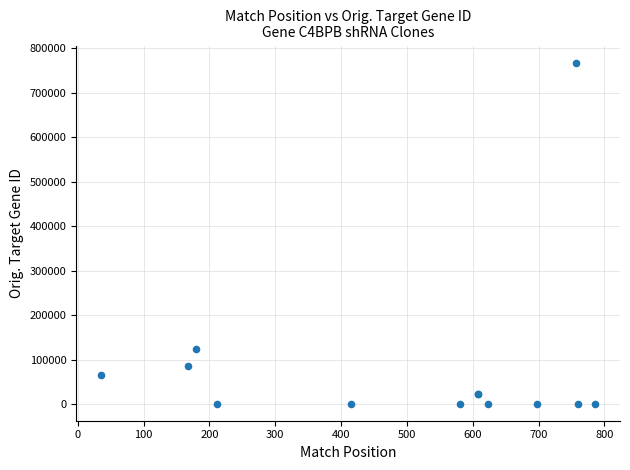

What Y value in the scatter plot is closest to 384465?

124152